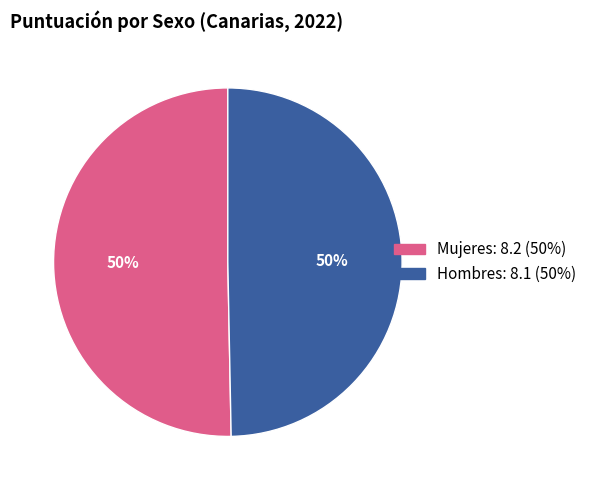

To the nearest percent, what is the average slice percentage?

50%